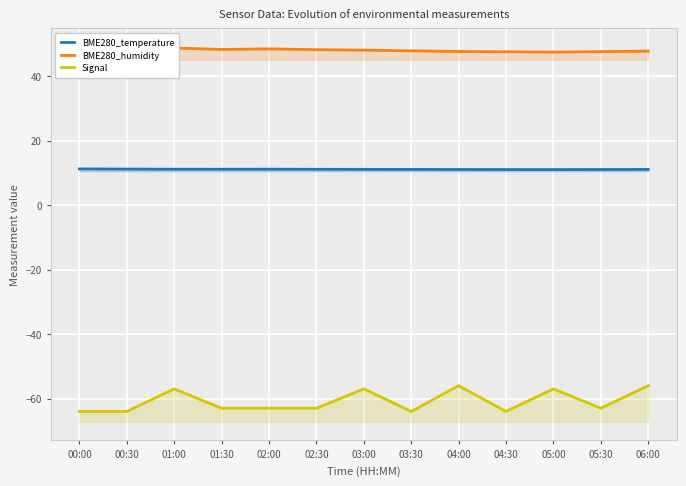

Reading left to right, transcribe all the data shown in this chart.

BME280_temperature: 00:00=11.3	00:30=11.2	01:00=11.2	01:30=11.2	02:00=11.2	02:30=11.1	03:00=11.1	03:30=11.1	04:00=11.1	04:30=11.1	05:00=11.1	05:30=11.1	06:00=11.1
BME280_humidity: 00:00=49.0	00:30=49.0	01:00=48.8	01:30=48.3	02:00=48.5	02:30=48.3	03:00=48.1	03:30=47.9	04:00=47.7	04:30=47.6	05:00=47.5	05:30=47.6	06:00=47.8
Signal: 00:00=-64.0	00:30=-64.0	01:00=-57.0	01:30=-63.0	02:00=-63.0	02:30=-63.0	03:00=-57.0	03:30=-64.0	04:00=-56.0	04:30=-64.0	05:00=-57.0	05:30=-63.0	06:00=-56.0